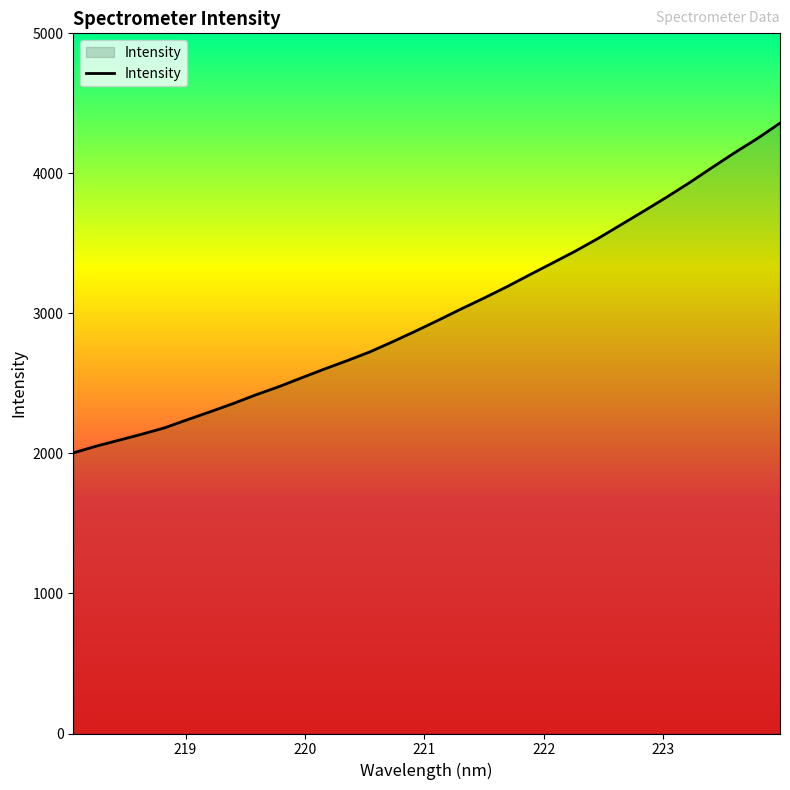

What is the minimum value shown in the chart?

2003.7